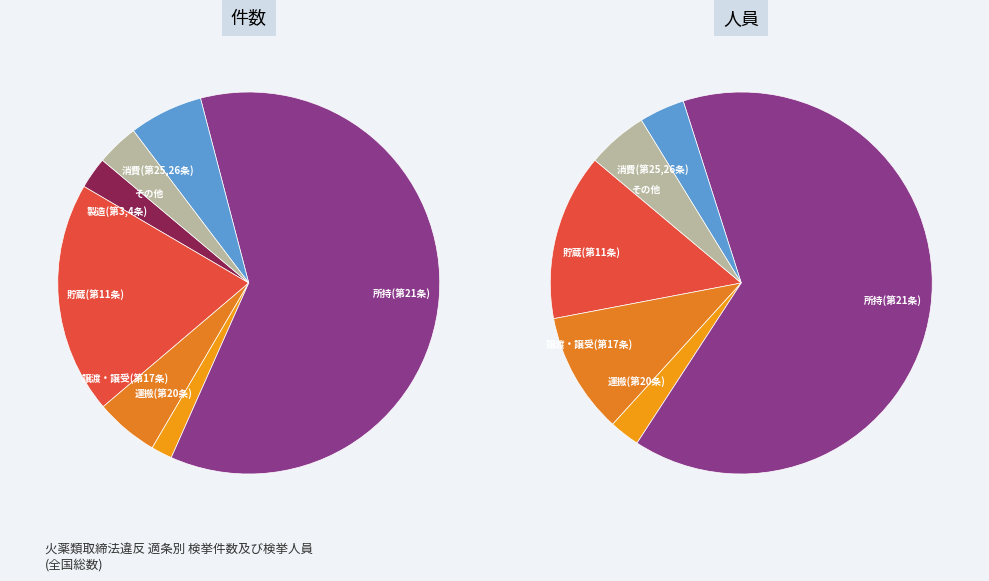

Between 貯蔵(第11条) and 所持(第21条), which is larger?

所持(第21条)